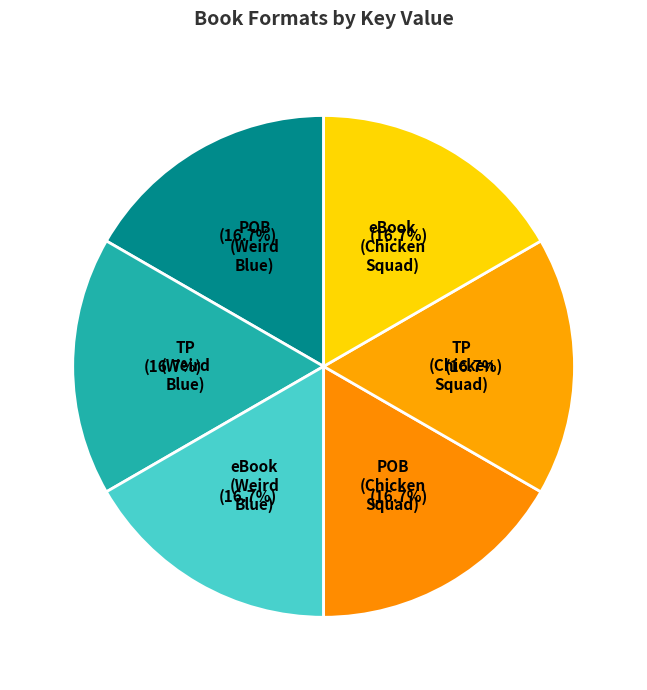

Is there a majority slice in this chart?

No